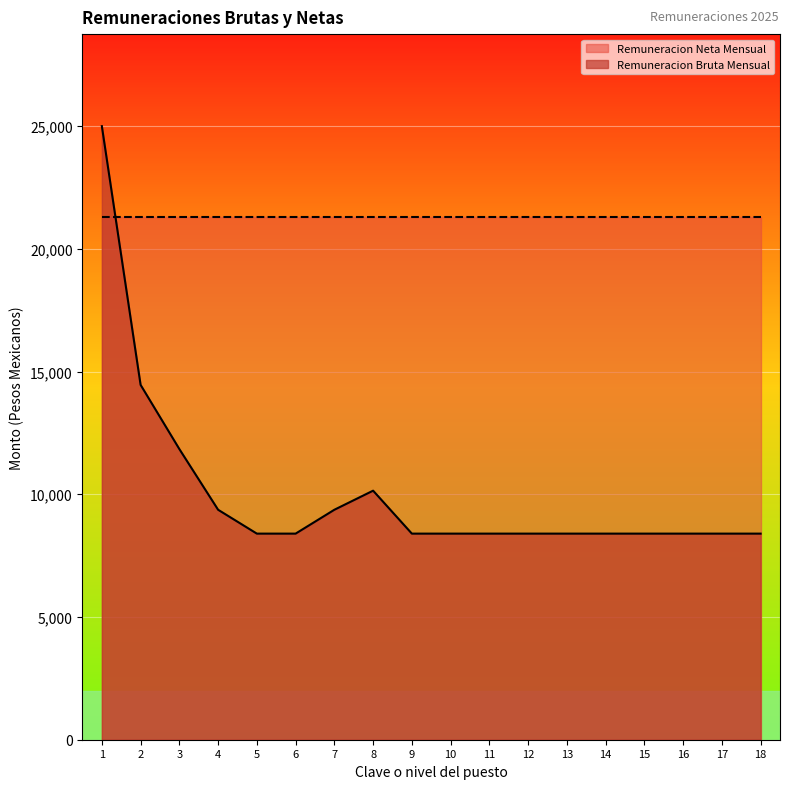

Between which two adjacent categories do Remuneracion Bruta Mensual and Remuneracion Neta Mensual first intersect?

1 and 2